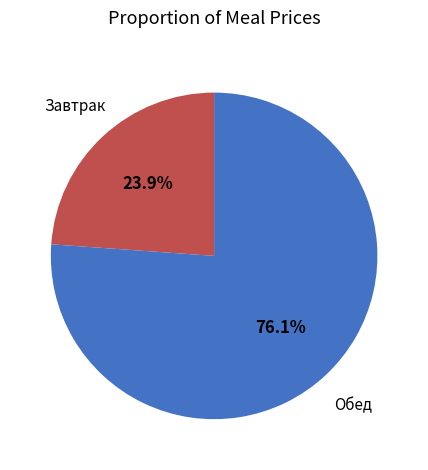

Which category has the biggest portion of the pie?

Обед